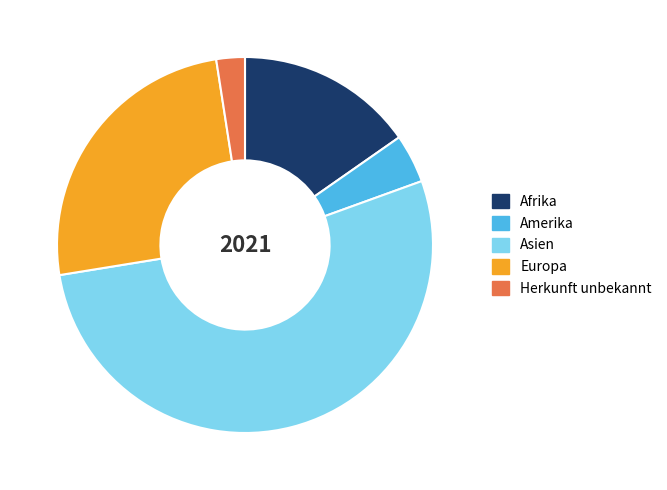

Is there any slice that represents more than half of the pie?

Yes